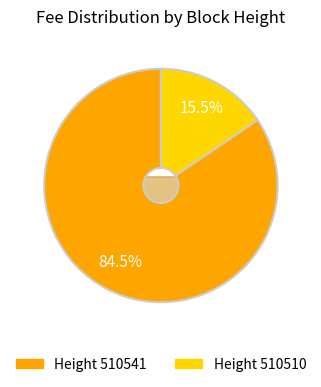

What percentage is the 510541 slice, to the nearest percent?

84%